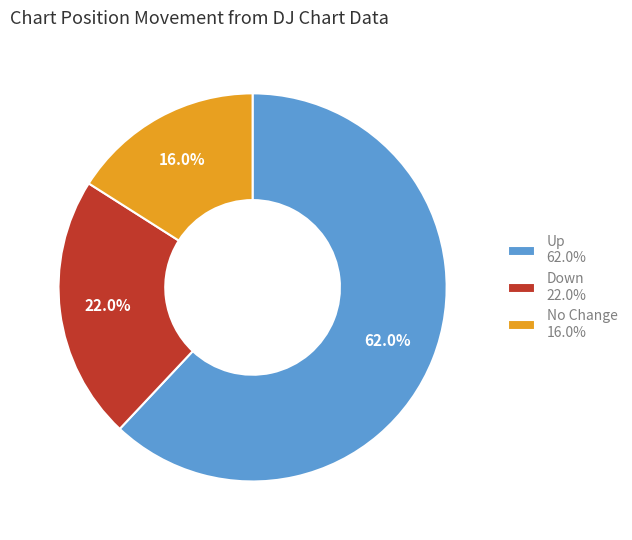

Which category accounts for the majority?

Up 62.0%